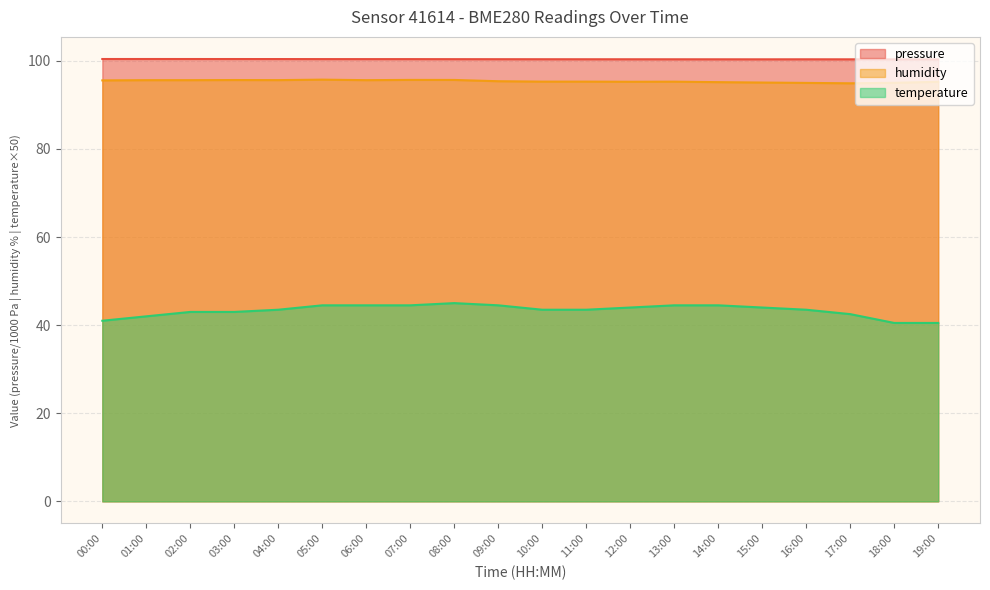

Rank the categories by temperature value from highest to lowest.

08:00, 05:00, 06:00, 07:00, 09:00, 13:00, 14:00, 12:00, 15:00, 04:00, 10:00, 11:00, 16:00, 02:00, 03:00, 17:00, 01:00, 00:00, 18:00, 19:00